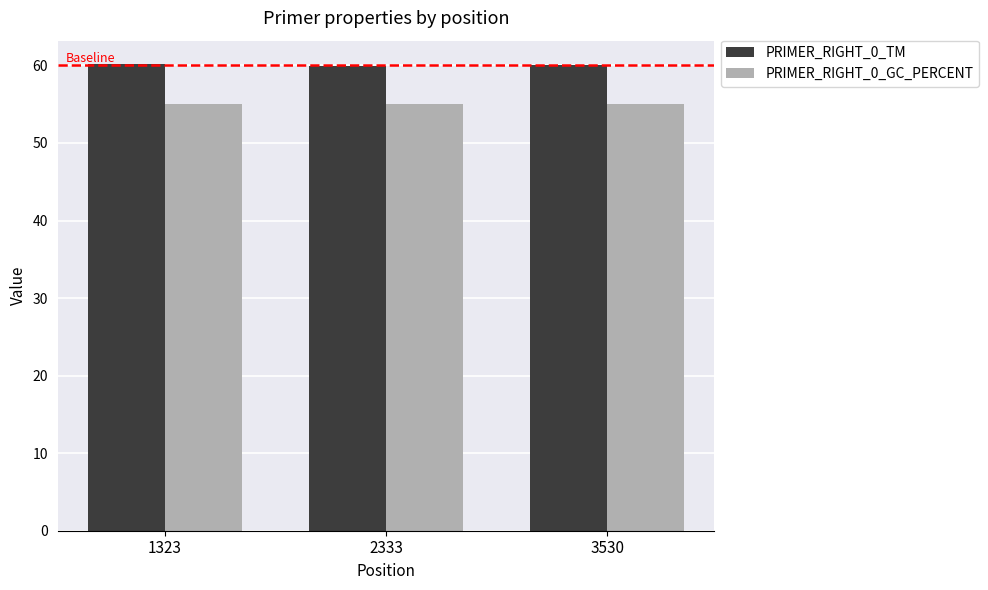

What is the total value across all series at 1323?

115.2